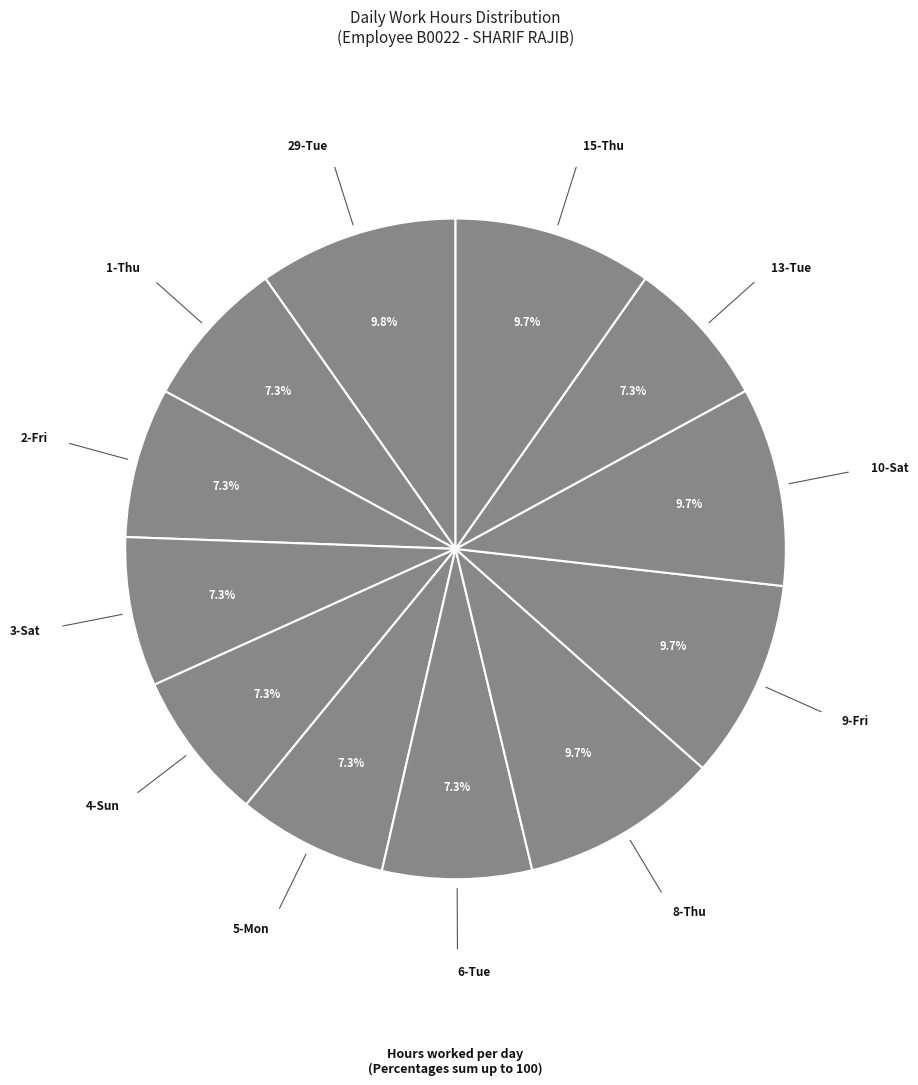

How many slices are in this pie chart?

12